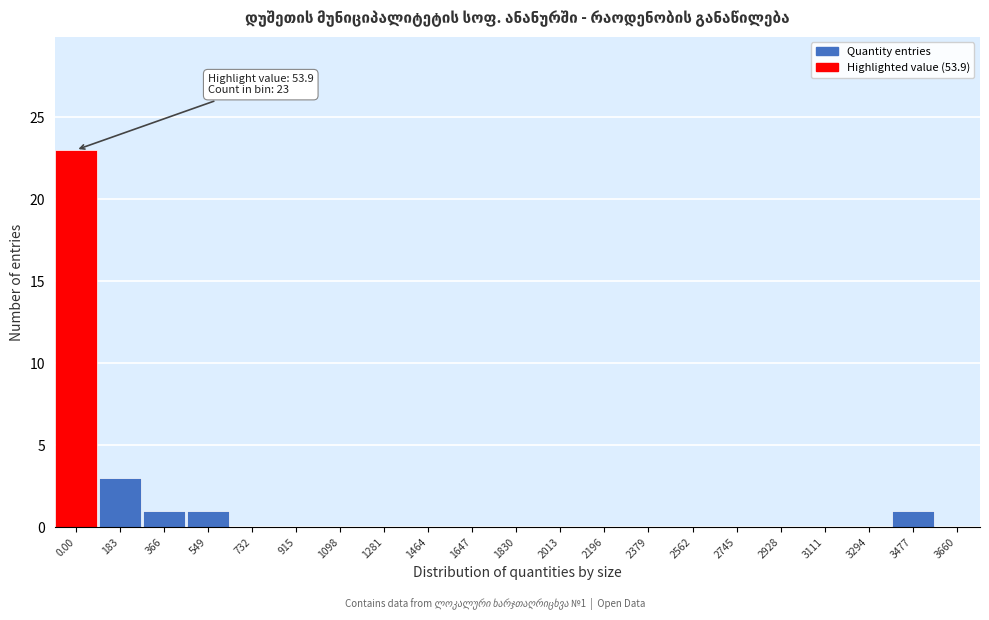

Reading left to right, extract all data points from this chart.

0.00=23	183=3	366=1	549=1	732=0	915=0	1098=0	1281=0	1464=0	1647=0	1830=0	2013=0	2196=0	2379=0	2562=0	2745=0	2928=0	3111=0	3294=0	3477=1	3660=0